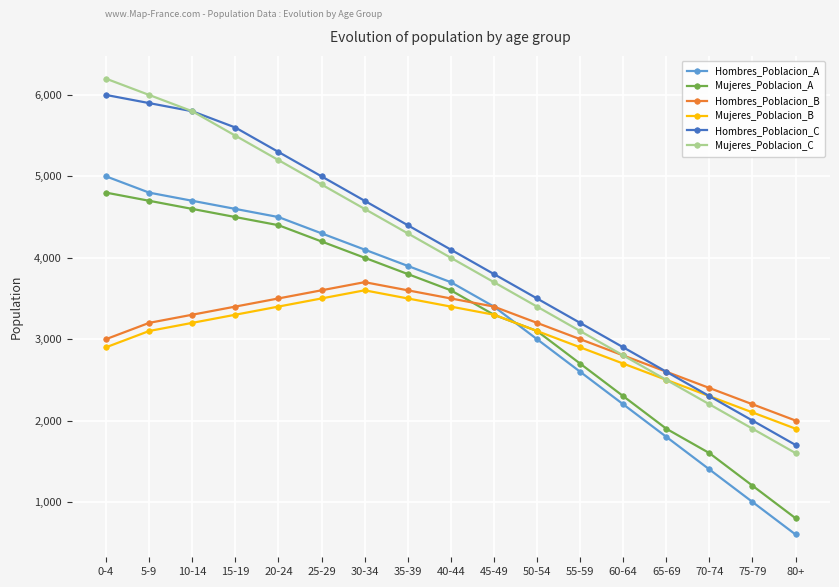

Reading right to left, list all the values displayed in this chart.

Hombres_Poblacion_A: 80+=600	75-79=1000	70-74=1400	65-69=1800	60-64=2200	55-59=2600	50-54=3000	45-49=3400	40-44=3700	35-39=3900	30-34=4100	25-29=4300	20-24=4500	15-19=4600	10-14=4700	5-9=4800	0-4=5000
Mujeres_Poblacion_A: 80+=800	75-79=1200	70-74=1600	65-69=1900	60-64=2300	55-59=2700	50-54=3100	45-49=3300	40-44=3600	35-39=3800	30-34=4000	25-29=4200	20-24=4400	15-19=4500	10-14=4600	5-9=4700	0-4=4800
Hombres_Poblacion_B: 80+=2000	75-79=2200	70-74=2400	65-69=2600	60-64=2800	55-59=3000	50-54=3200	45-49=3400	40-44=3500	35-39=3600	30-34=3700	25-29=3600	20-24=3500	15-19=3400	10-14=3300	5-9=3200	0-4=3000
Mujeres_Poblacion_B: 80+=1900	75-79=2100	70-74=2300	65-69=2500	60-64=2700	55-59=2900	50-54=3100	45-49=3300	40-44=3400	35-39=3500	30-34=3600	25-29=3500	20-24=3400	15-19=3300	10-14=3200	5-9=3100	0-4=2900
Hombres_Poblacion_C: 80+=1700	75-79=2000	70-74=2300	65-69=2600	60-64=2900	55-59=3200	50-54=3500	45-49=3800	40-44=4100	35-39=4400	30-34=4700	25-29=5000	20-24=5300	15-19=5600	10-14=5800	5-9=5900	0-4=6000
Mujeres_Poblacion_C: 80+=1600	75-79=1900	70-74=2200	65-69=2500	60-64=2800	55-59=3100	50-54=3400	45-49=3700	40-44=4000	35-39=4300	30-34=4600	25-29=4900	20-24=5200	15-19=5500	10-14=5800	5-9=6000	0-4=6200